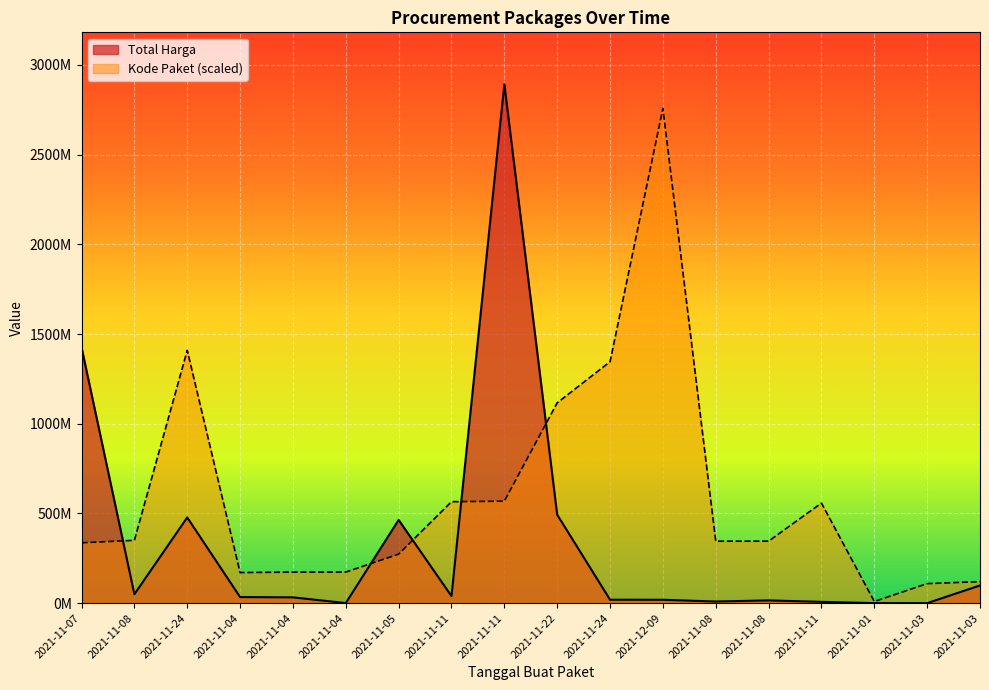

What is the minimum value shown in the chart?

78000